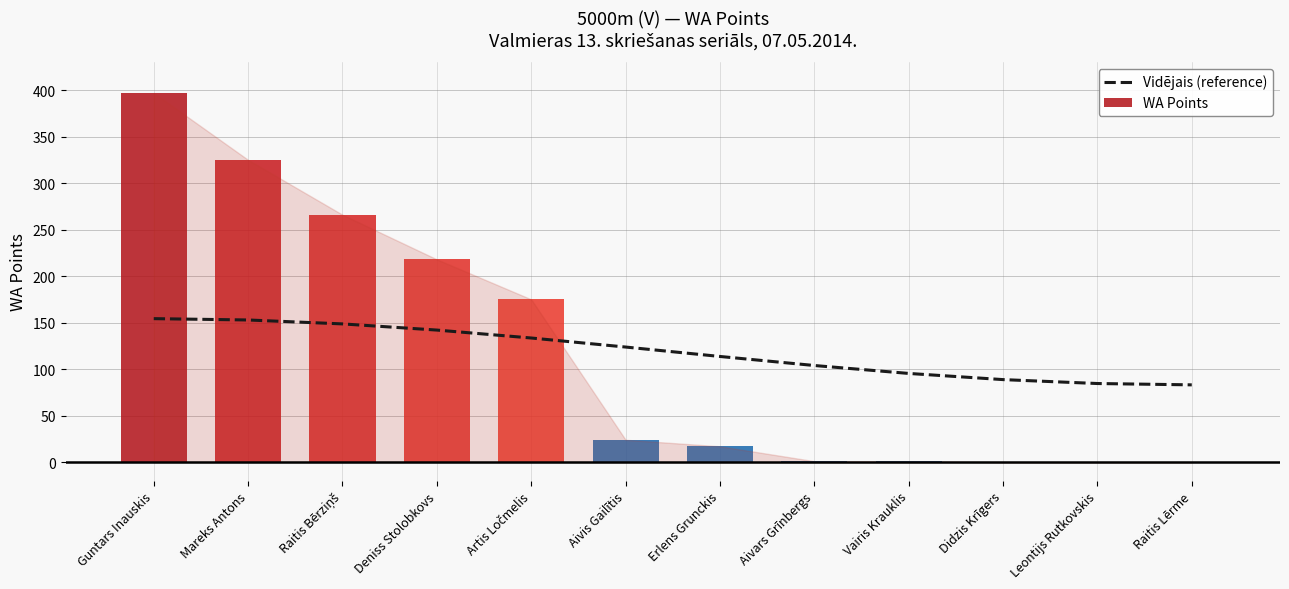

List the series in order of their peak value, highest first.

WA Points, Vidējais (reference)